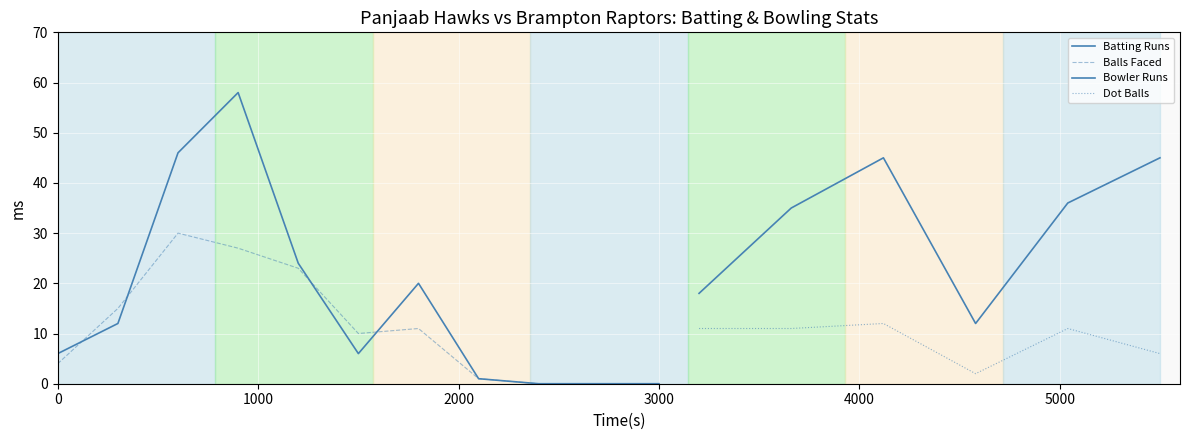

Which series ends up on top after the final intersection of Balls and Runs?

Runs